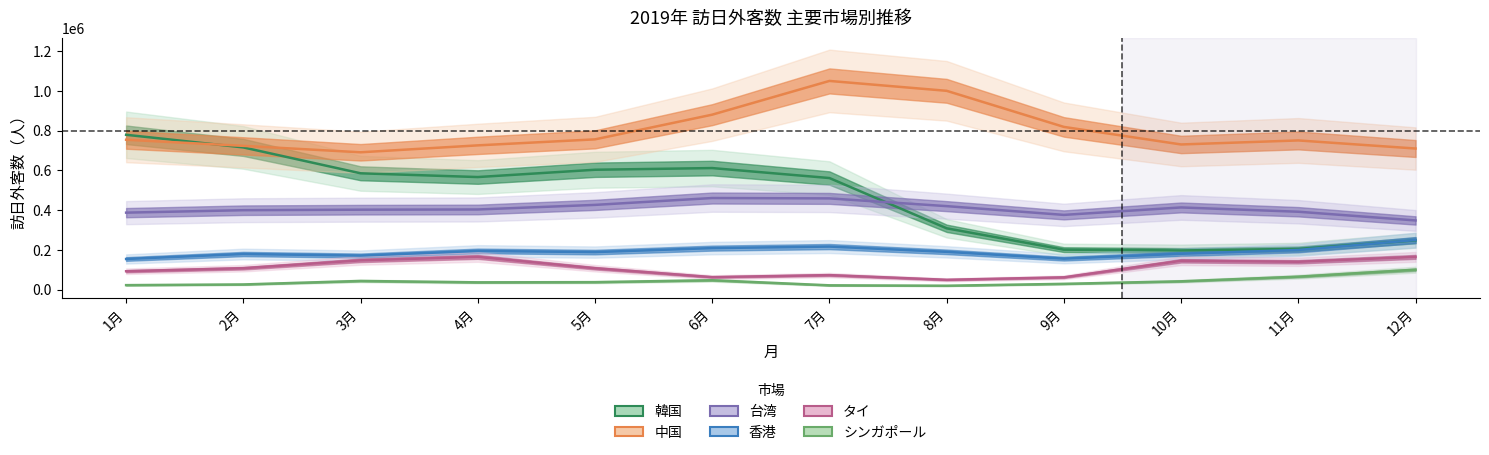

Reading left to right, what are all the values shown in this chart?

韓国: 779383	715804	585586	566624	603394	611867	561675	308730	201252	197281	205042	247959
中国: 754421	723617	691279	726132	756365	880651	1050420	1000639	819054	730631	750951	710234
台湾: 387498	399829	402433	403467	426537	461085	459216	420279	376186	413701	392102	348269
香港: 154292	179324	171430	194806	189007	209030	216810	190260	155927	180562	199702	249642
タイ: 92649	107845	147443	164817	107857	62984	73202	49589	62057	145333	140265	164936
シンガポール: 22676	26102	43687	36704	37650	47264	21716	19698	29147	41937	65295	100376